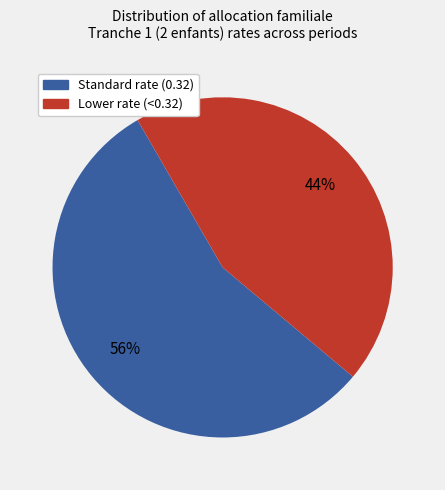

To the nearest percent, what is the average slice percentage?

50%